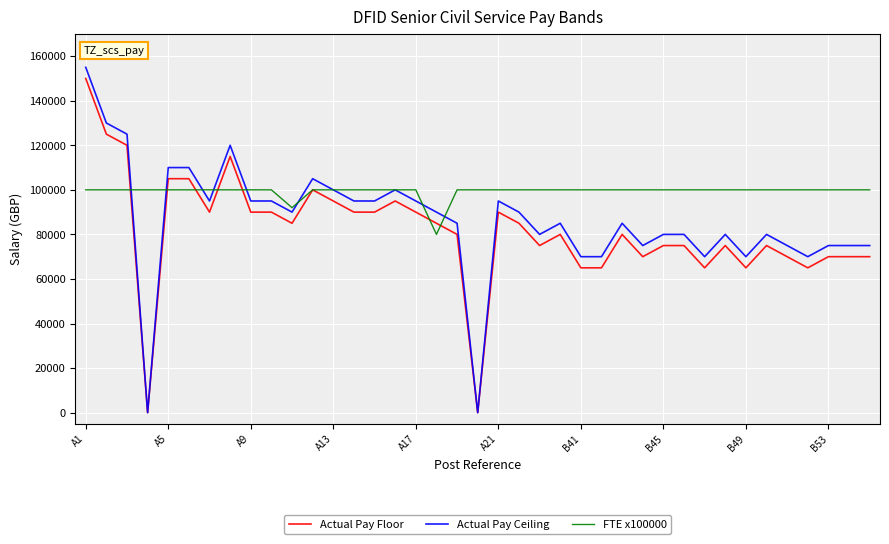

List the series in order of their overall mean, lowest first.

Actual Pay Floor, Actual Pay Ceiling, FTE x100000